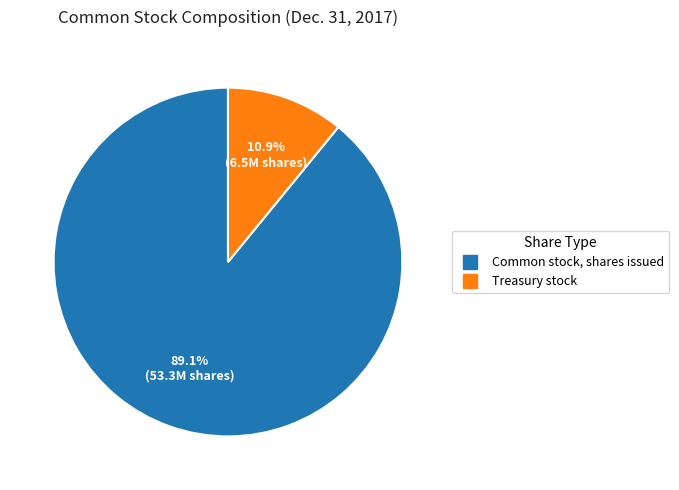

Rank the categories by value from highest to lowest.

Common stock, shares issued, Treasury stock